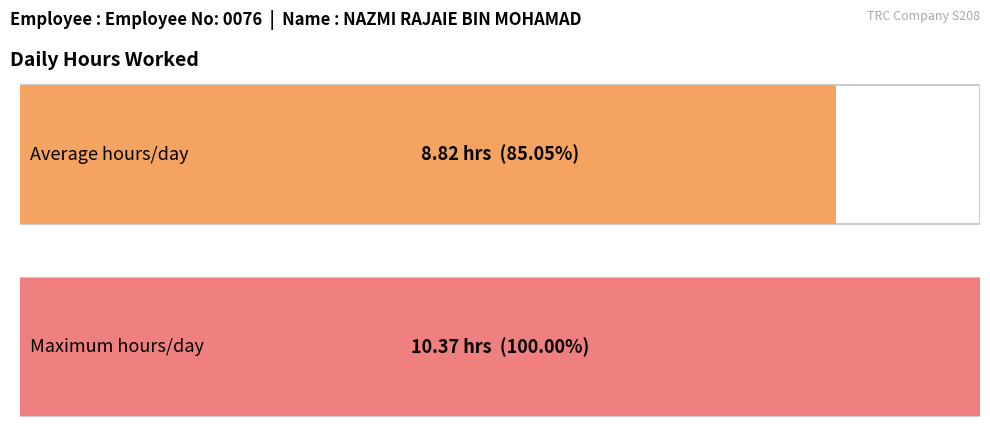

Are the bars grouped side by side (vs. stacked)?

No